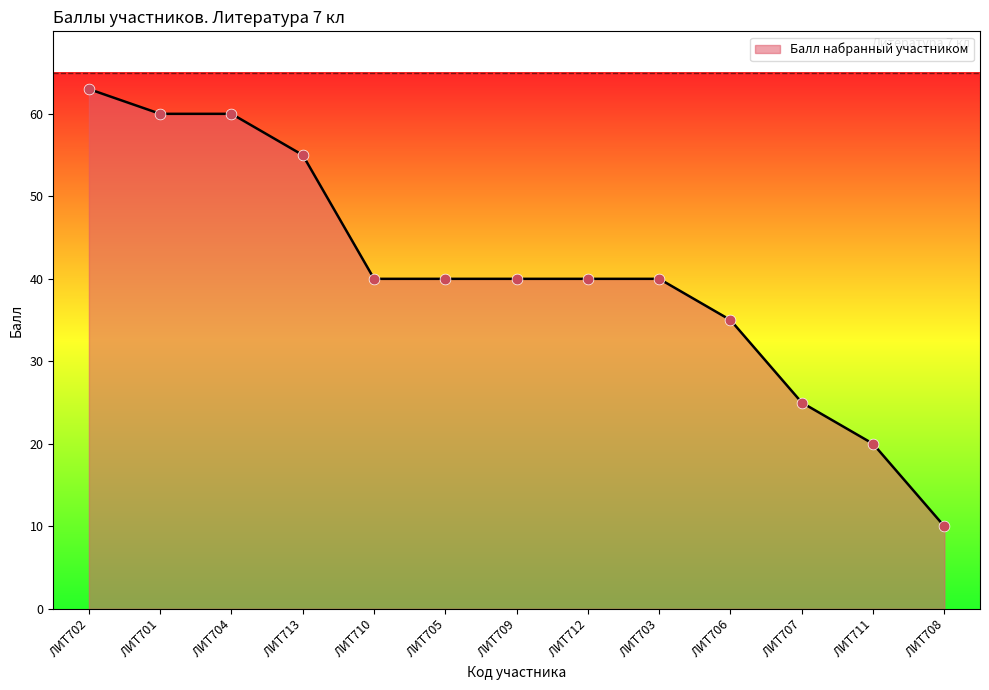

Approximately how many times larger is the value at ЛИТ712 compared to ЛИТ702?

0.6